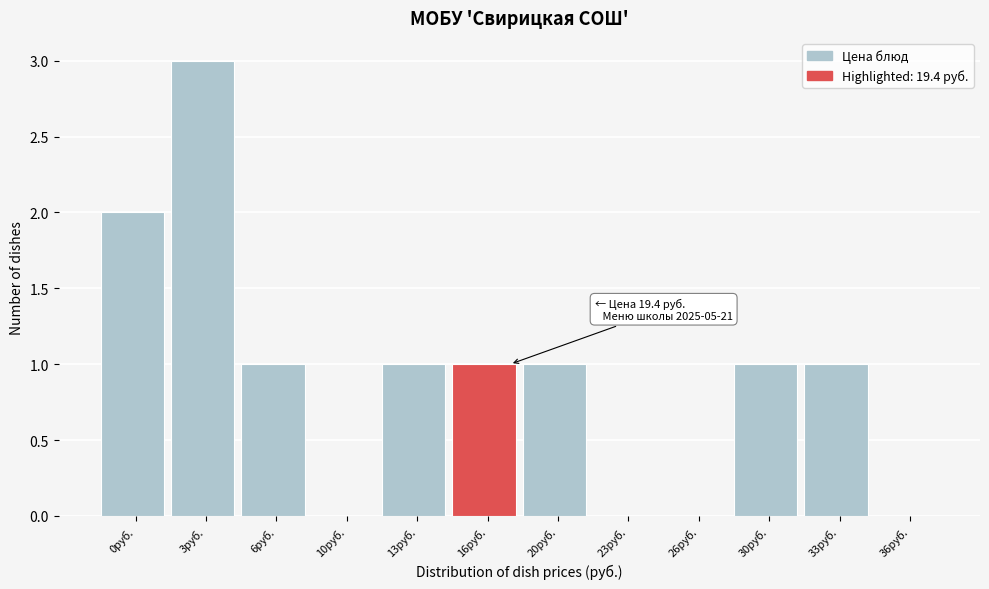

Reading left to right, extract all data points from this chart.

0руб.=2	3руб.=3	6руб.=1	10руб.=0	13руб.=1	16руб.=1	20руб.=1	23руб.=0	26руб.=0	30руб.=1	33руб.=1	36руб.=0